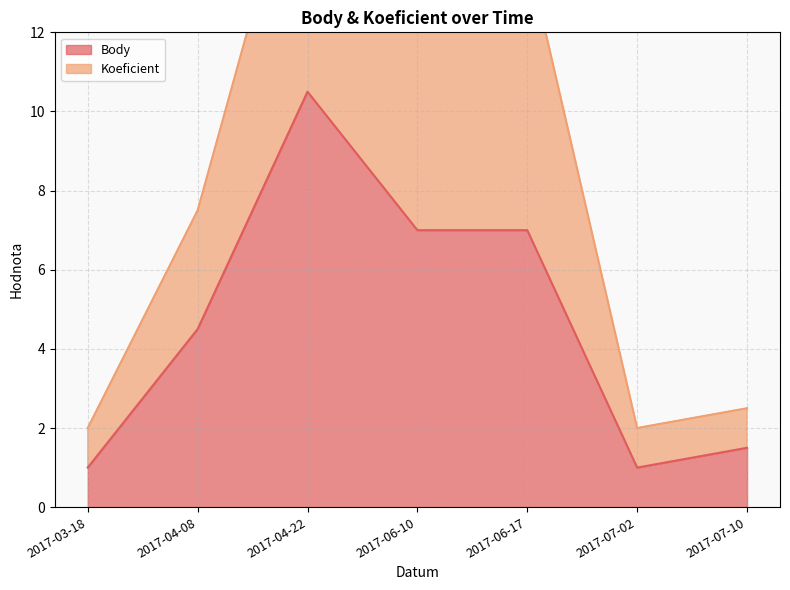

At which category is the sum across all series the highest?

2017-04-22